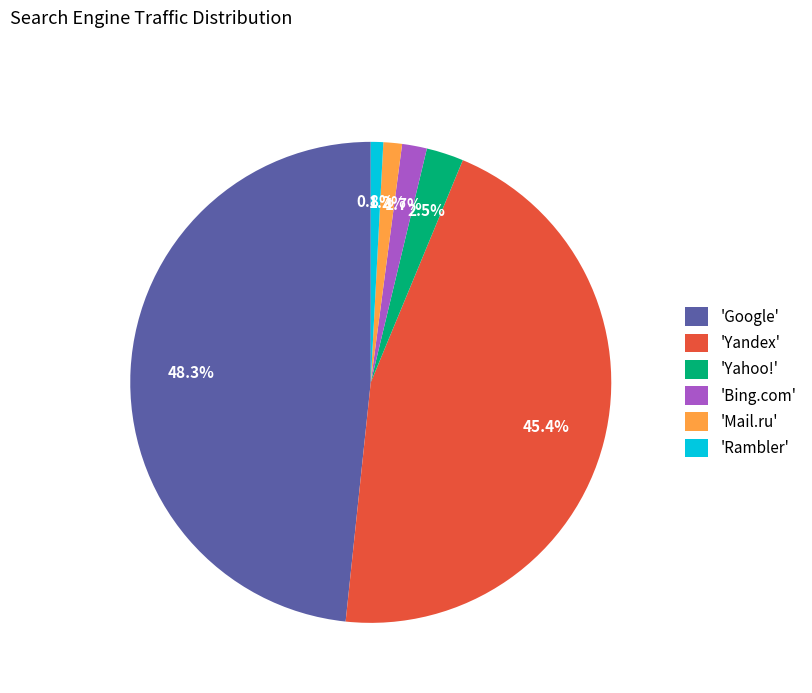

Combined, do 'Yandex' and 'Rambler' account for over 50%?

No